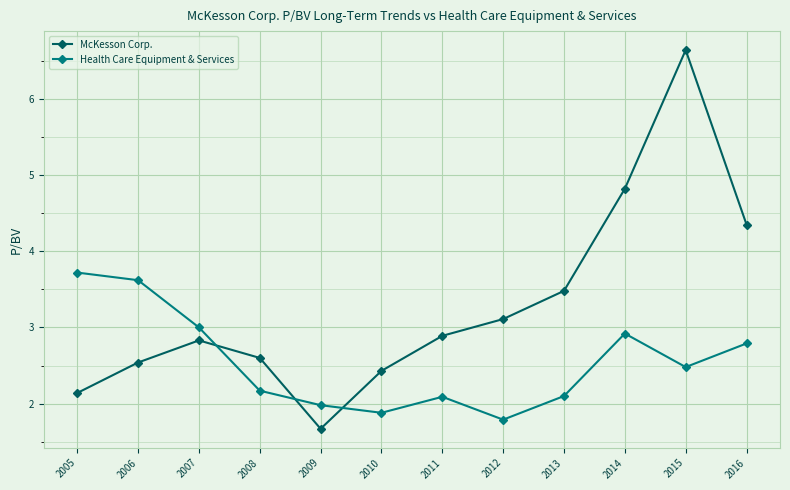

Count the number of data series in this chart.

2